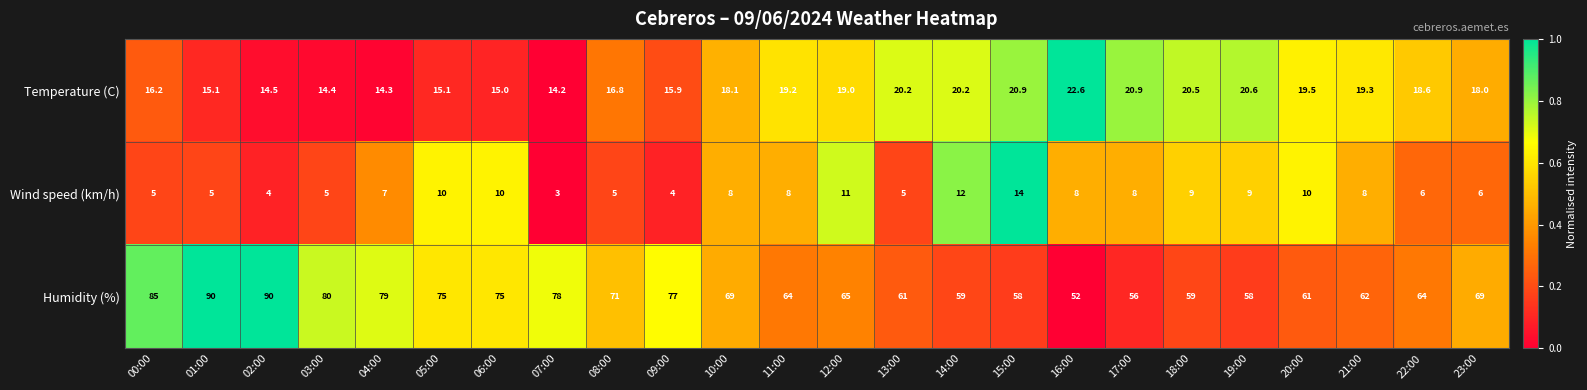

At which label does Wind speed (km/h) first exceed 8?

05:00